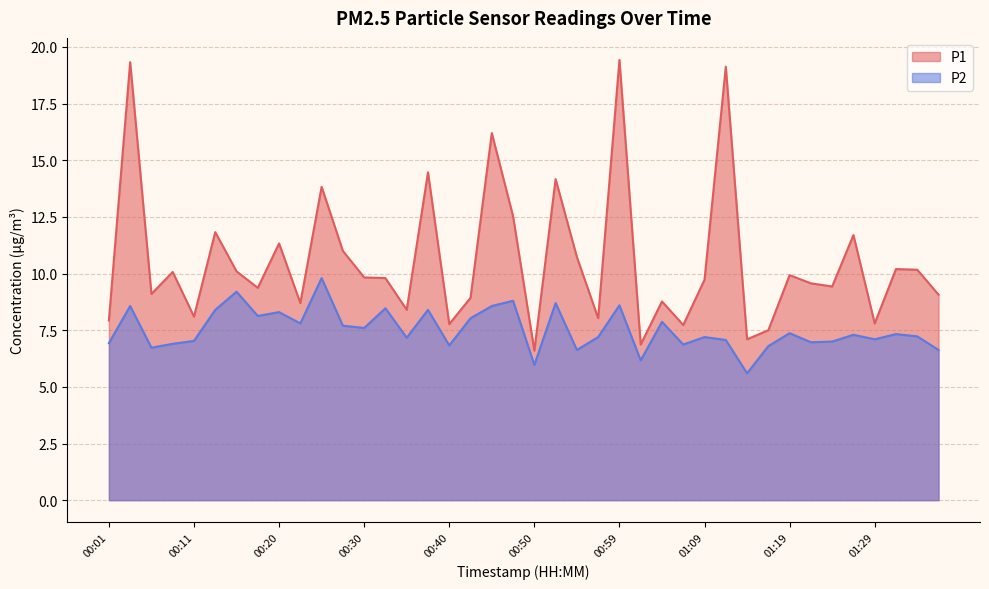

In P1, how many points are higher than both neighbors (excluding endpoints)?

14